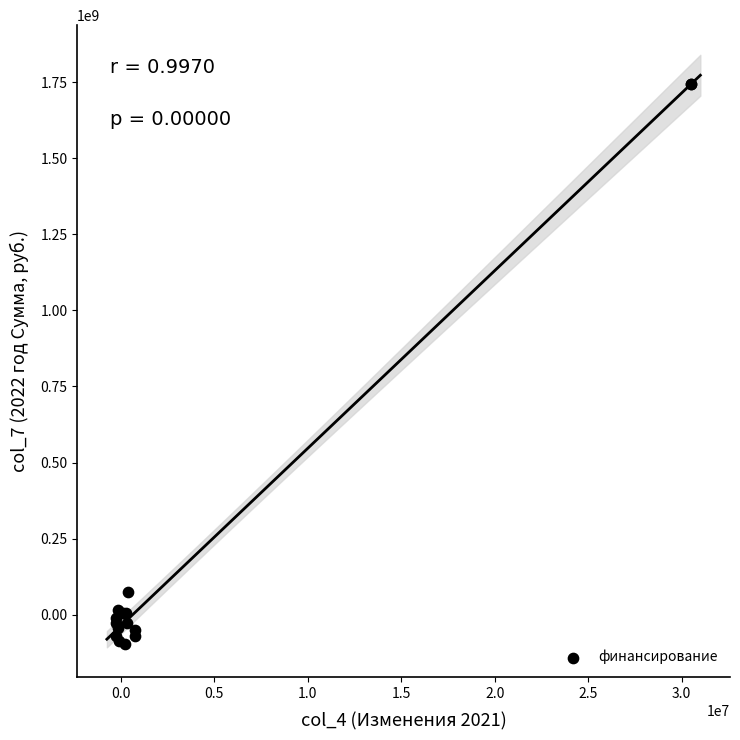

What Y value in the scatter plot is closest to 825164290?

73282438.4